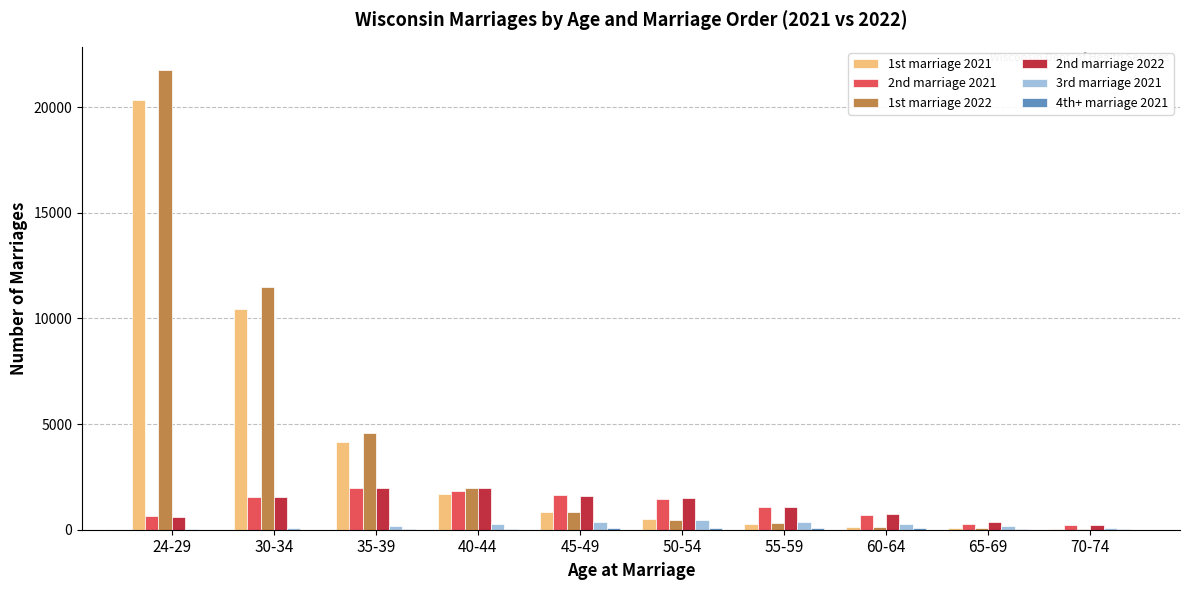

What is the maximum value shown in the chart?

21774